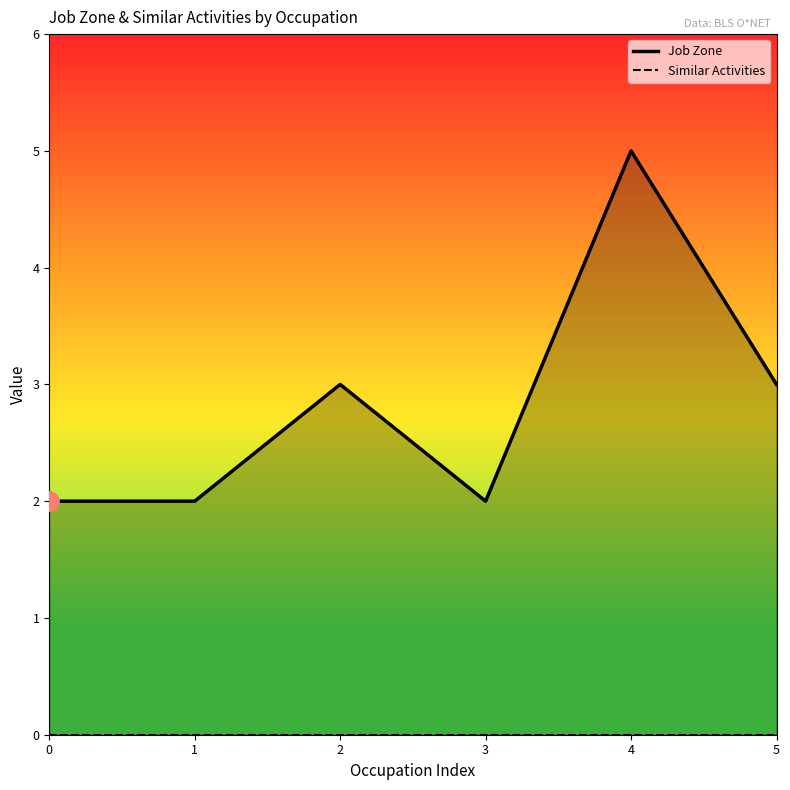

List the series in order of their overall mean, highest first.

Job Zone, Similar Activities